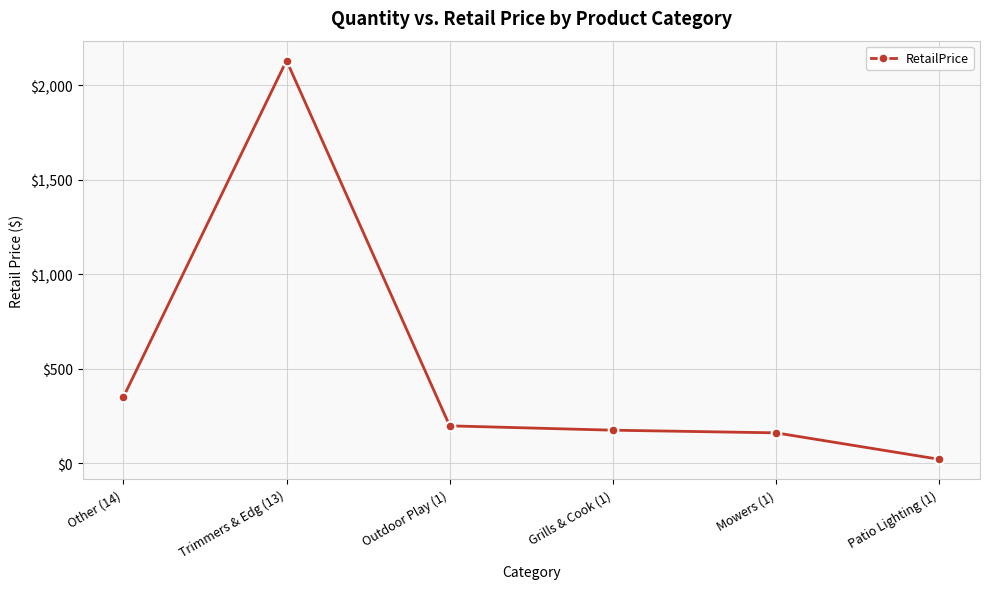

At which label does the data first exceed 197?

Other (14)